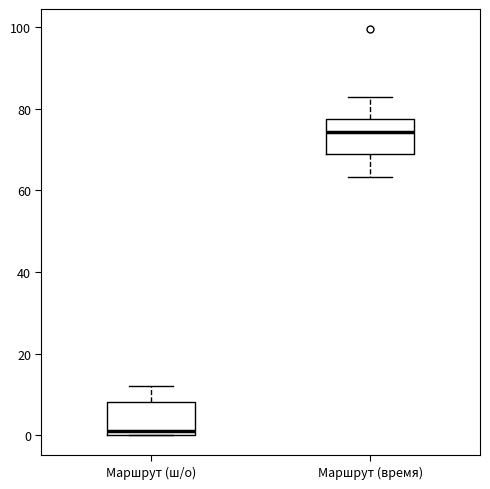

Reading left to right, transcribe this box plot: for each box, give where its median line is, the range the box spans, and where its two whiskers end, as read against the y-axis. The values are not printed on the chart, so give them approximately, as read against the axis.

Маршрут (ш/о): median 2, box 0 to 8, whiskers 0 to 12
Маршрут (время): median 74, box 68 to 78, whiskers 64 to 82